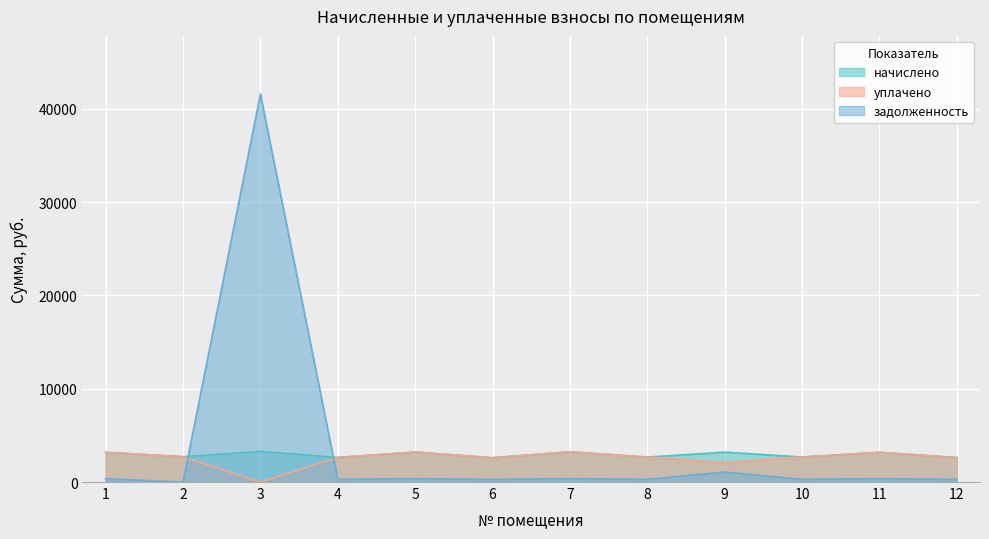

Rank the categories by начислено value from highest to lowest.

3, 7, 5, 9, 1, 11, 2, 10, 8, 4, 12, 6